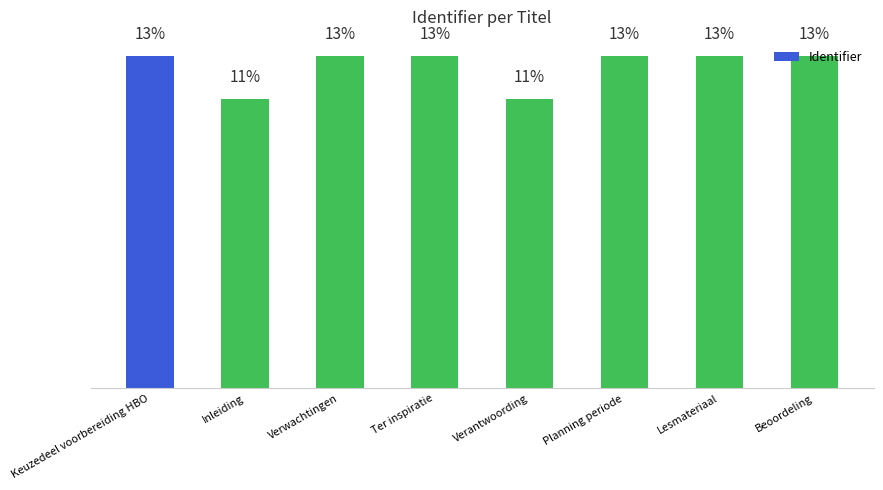

Reading left to right, transcribe all the data shown in this chart.

Keuzedeel voorbereiding HBO=6020408	Inleiding=5240032	Verwachtingen=6020412	Ter inspiratie=6020422	Verantwoording=5240033	Planning periode=6020416	Lesmateriaal=6020418	Beoordeling=6020420